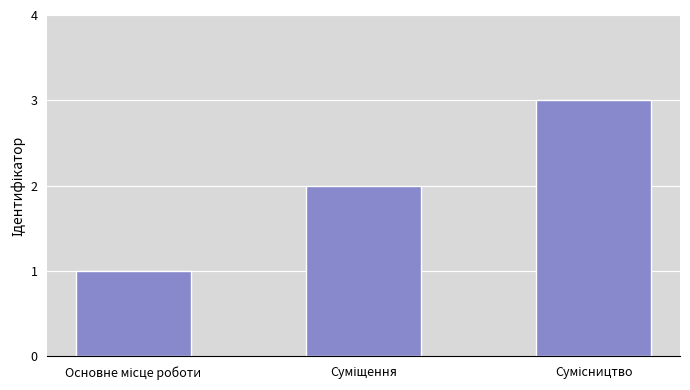

What is the maximum value shown in the chart?

3